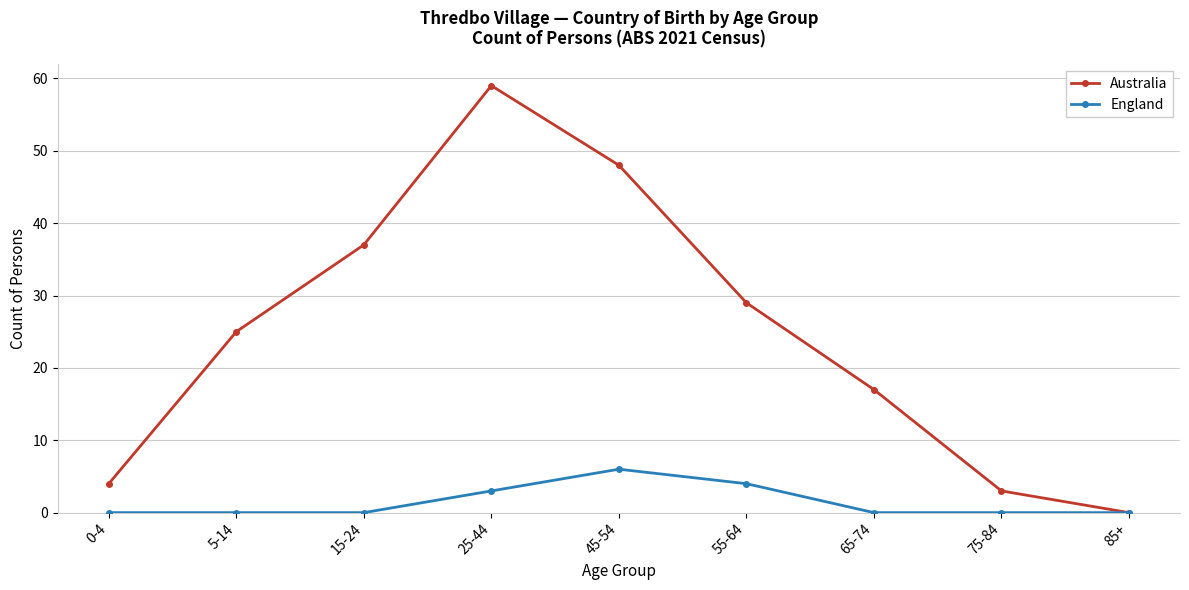

Which series has the largest range (max minus min)?

Australia